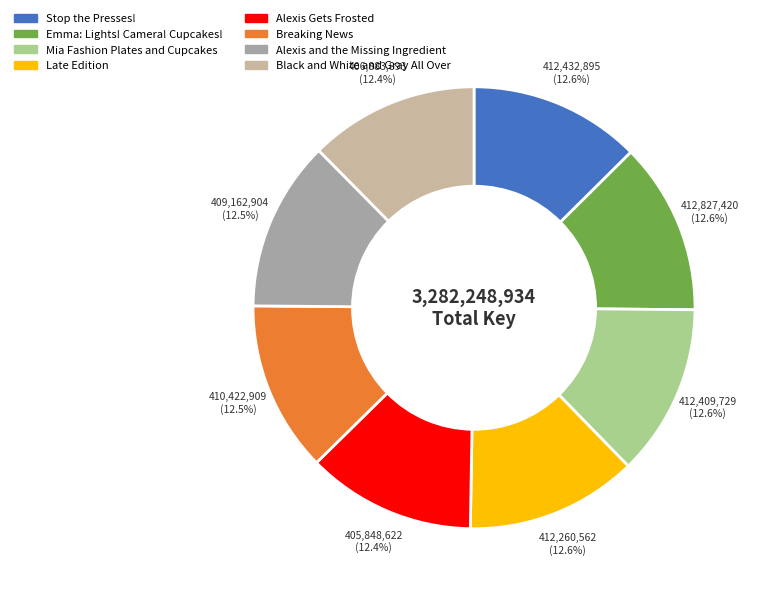

Count the number of slices in the pie.

8